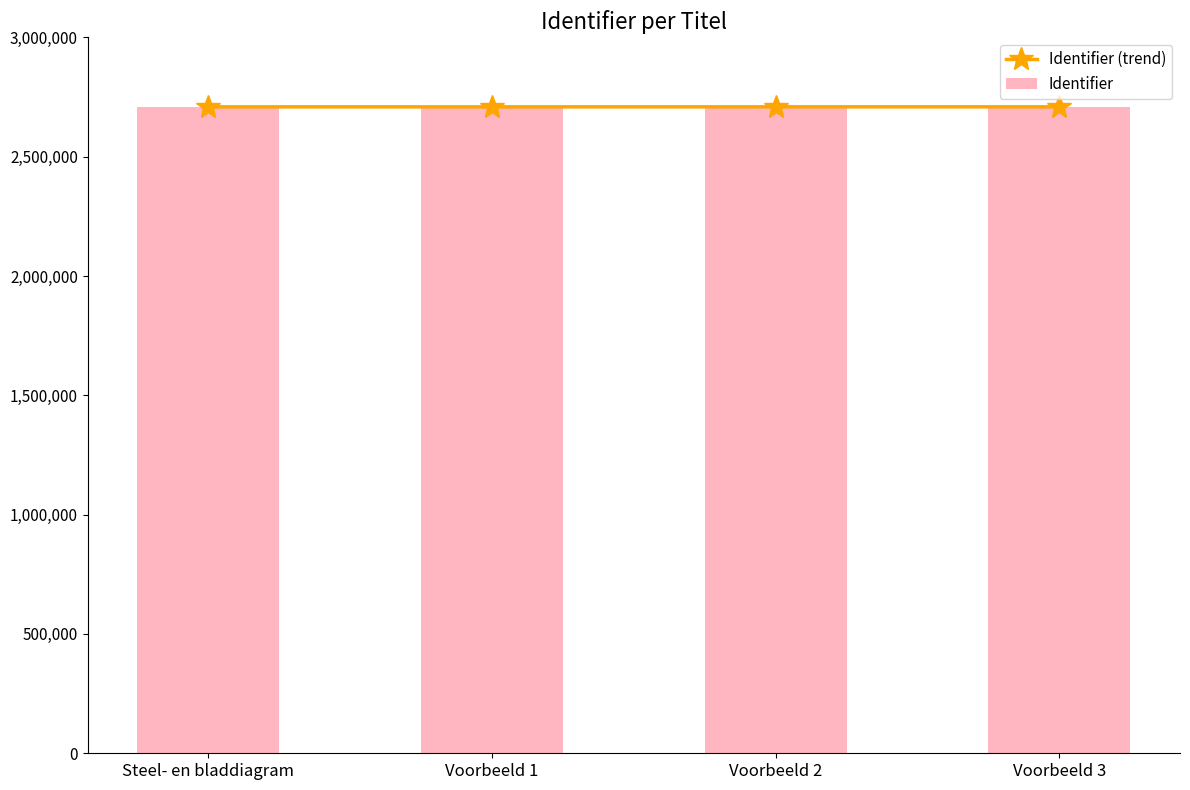

What position from the left is Voorbeeld 3?

4